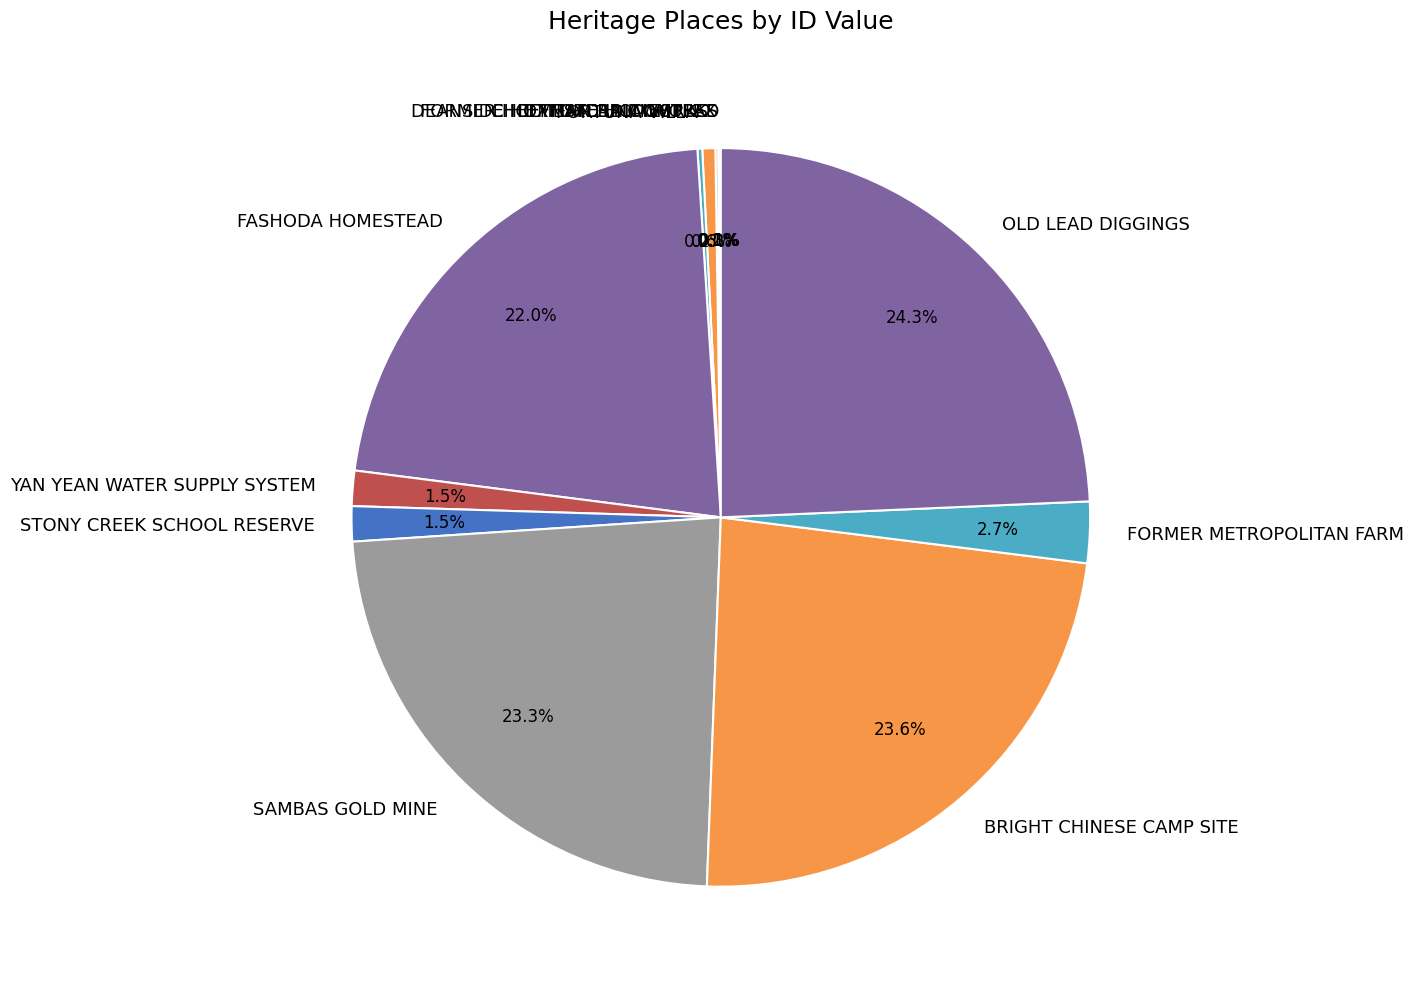

Rank the categories by value from lowest to highest.

FORMER HOFFMAN BRICKWORKS, EXFORD HOMESTEAD, DEANSIDE HOMESTEAD COMPLEX, FORTUNA VILLA, CHEETHAM SALTWORKS, STONY CREEK SCHOOL RESERVE, YAN YEAN WATER SUPPLY SYSTEM, FORMER METROPOLITAN FARM, FASHODA HOMESTEAD, SAMBAS GOLD MINE, BRIGHT CHINESE CAMP SITE, OLD LEAD DIGGINGS